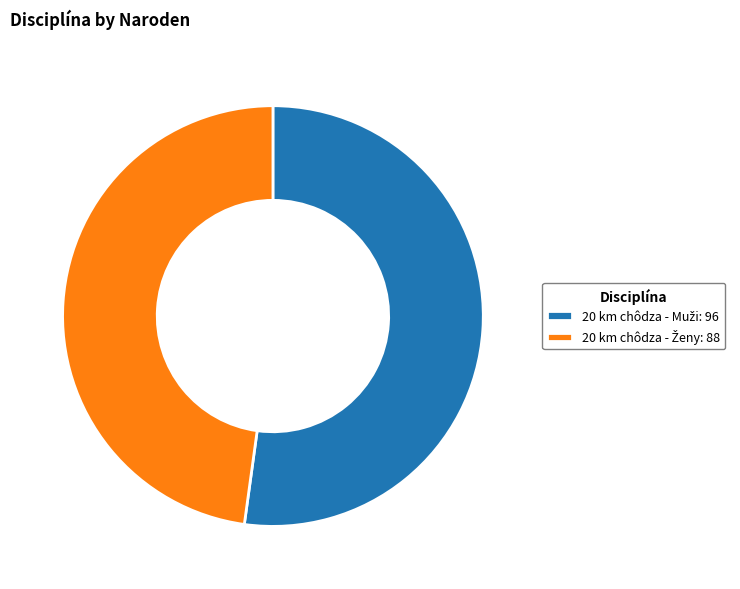

Is there any slice that represents more than half of the pie?

Yes